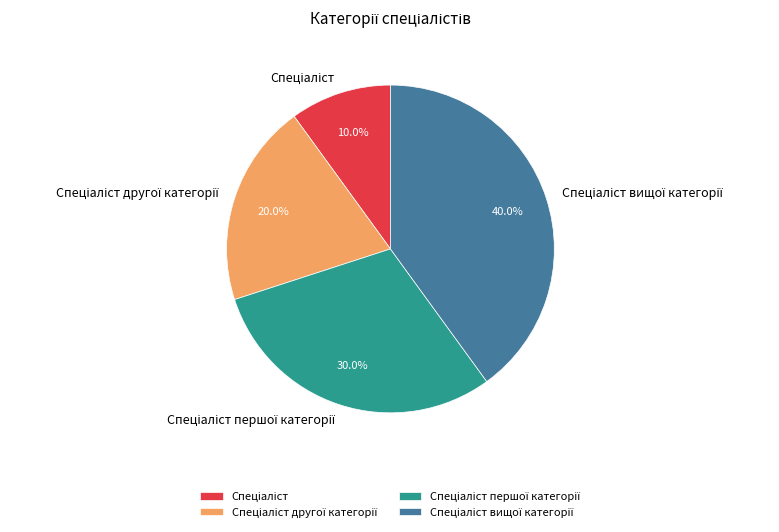

Is there a majority slice in this chart?

No